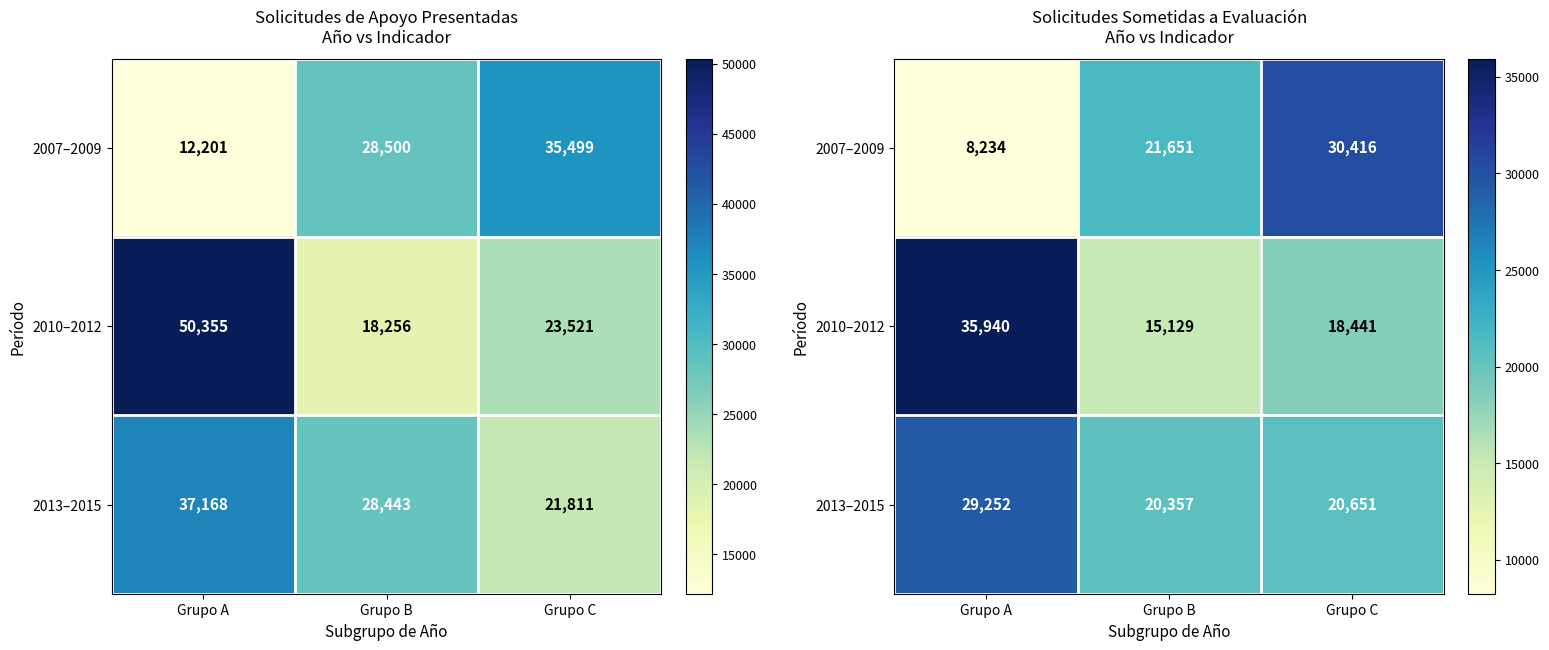

At which label is 2013–2015 closest to 24804?

Grupo C